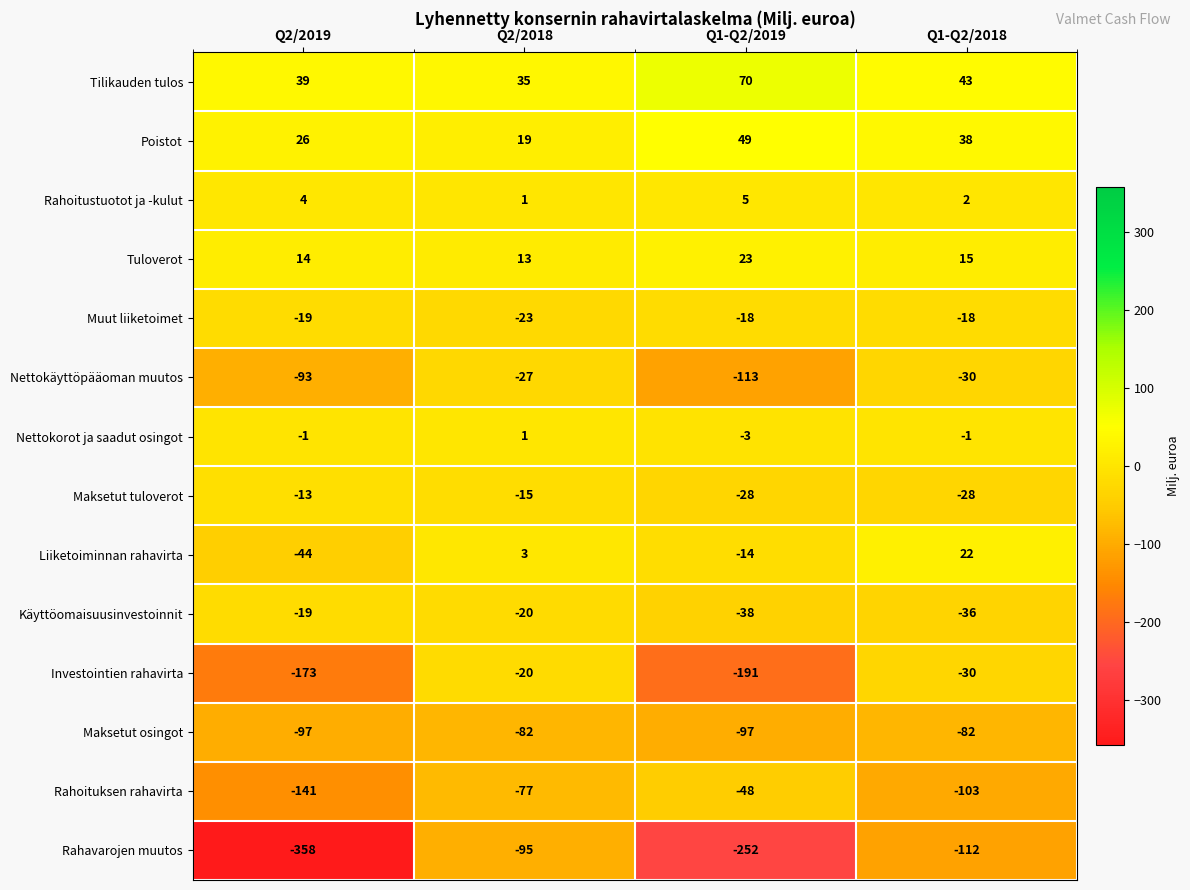

Is the value of Nettokorot ja saadut osingot at Q2/2018 greater than the value of Poistot at Q2/2019?

No